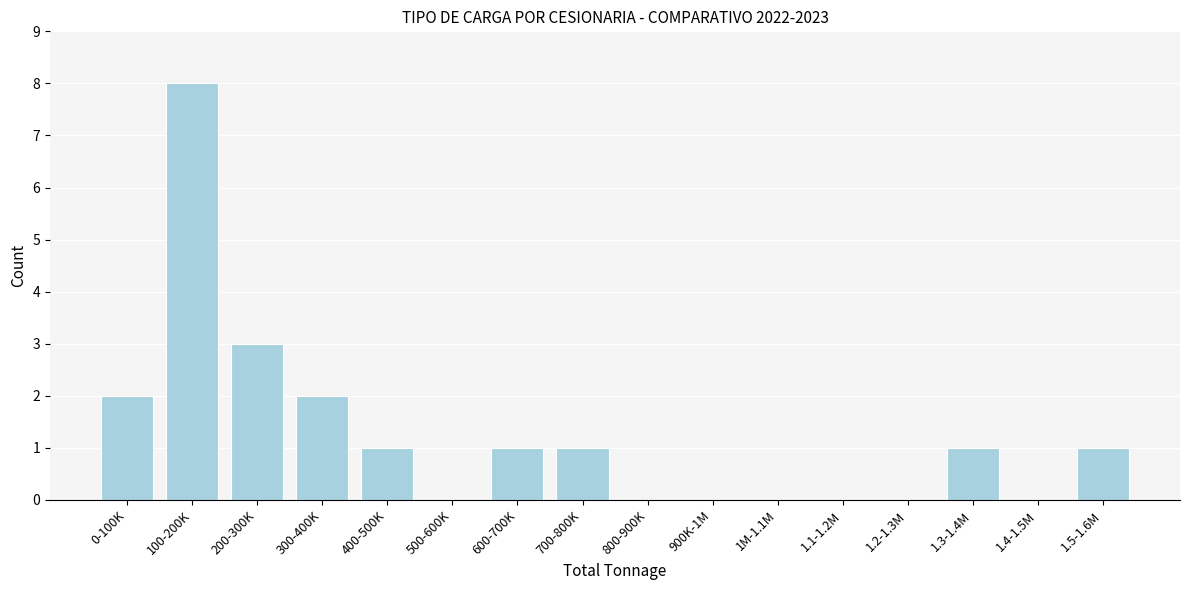

Reading left to right, list all the values displayed in this chart.

0-100K=2	100-200K=8	200-300K=3	300-400K=2	400-500K=1	500-600K=0	600-700K=1	700-800K=1	800-900K=0	900K-1M=0	1M-1.1M=0	1.1-1.2M=0	1.2-1.3M=0	1.3-1.4M=1	1.4-1.5M=0	1.5-1.6M=1